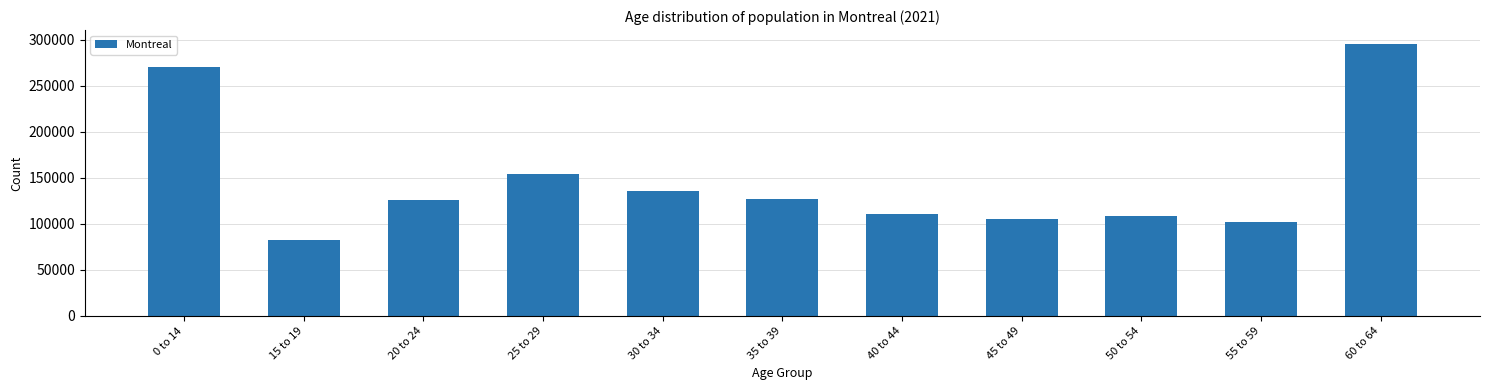

The value at 30 to 34 is 52687. True or false?

False